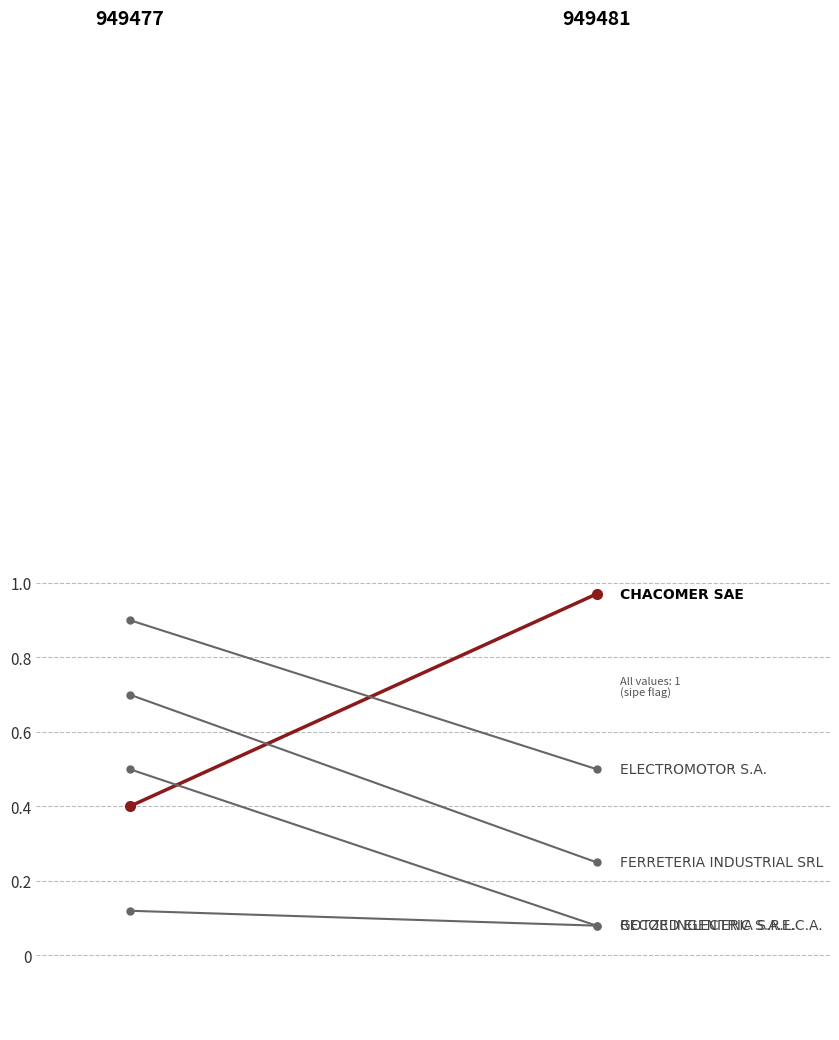

What is the sum of the ELECTROMOTOR S.A. values at 0 and 1?

1.4